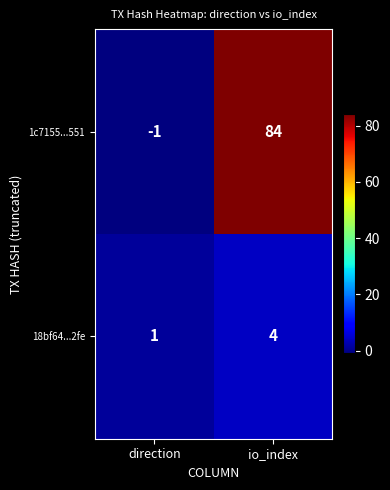

What is the average value of the 1c7155...551 series?

42